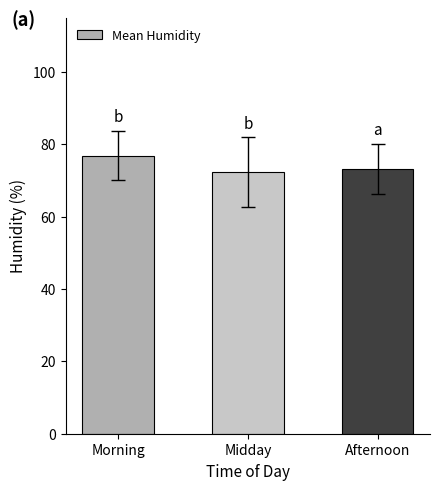

Does the chart contain any negative values?

No